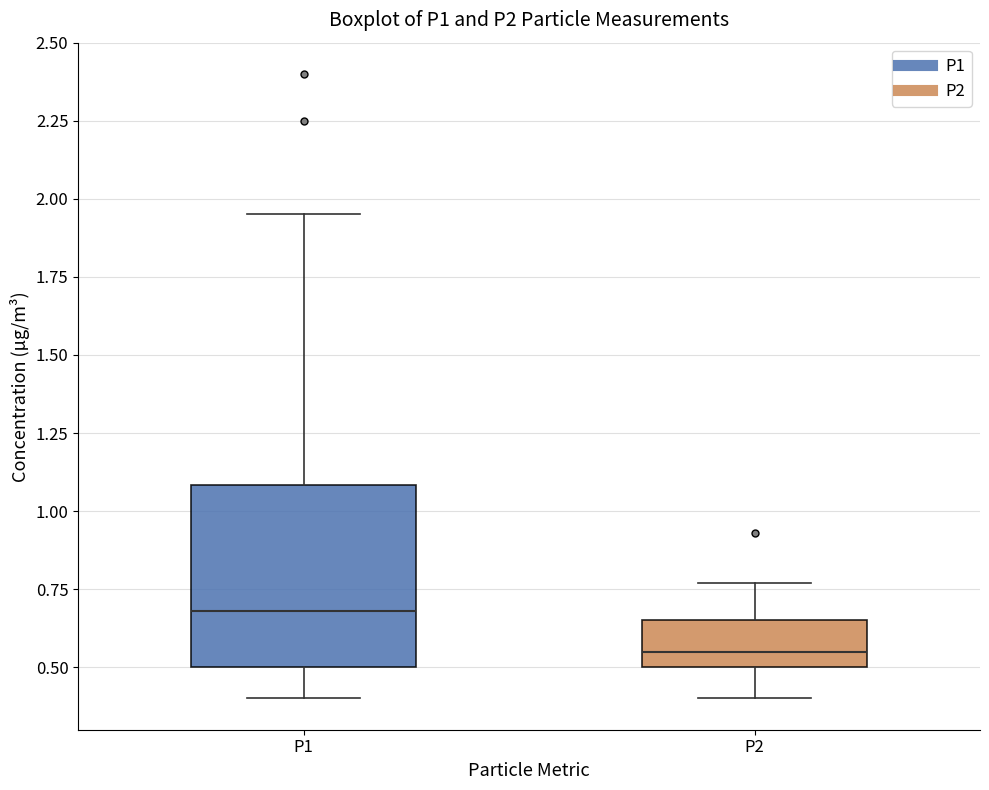

Which box's median line is the lowest?

P2